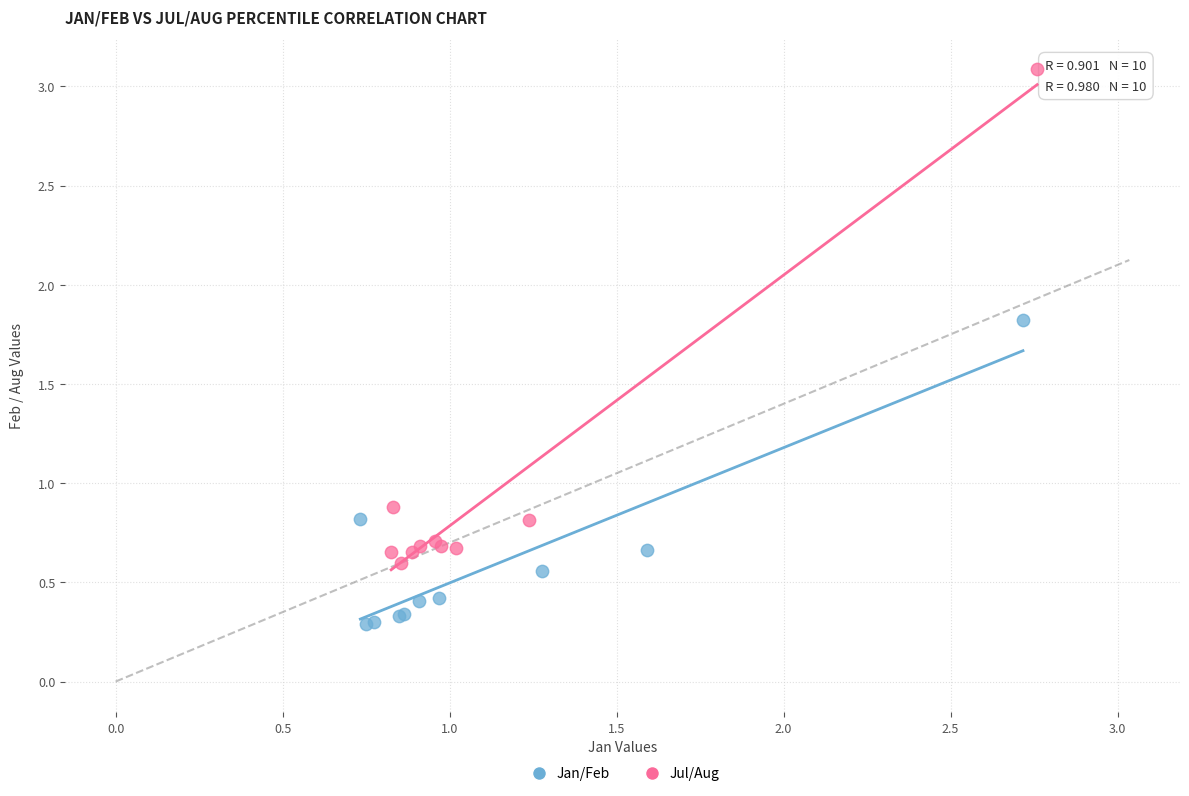

Which series reaches the maximum Y coordinate?

Jul/Aug